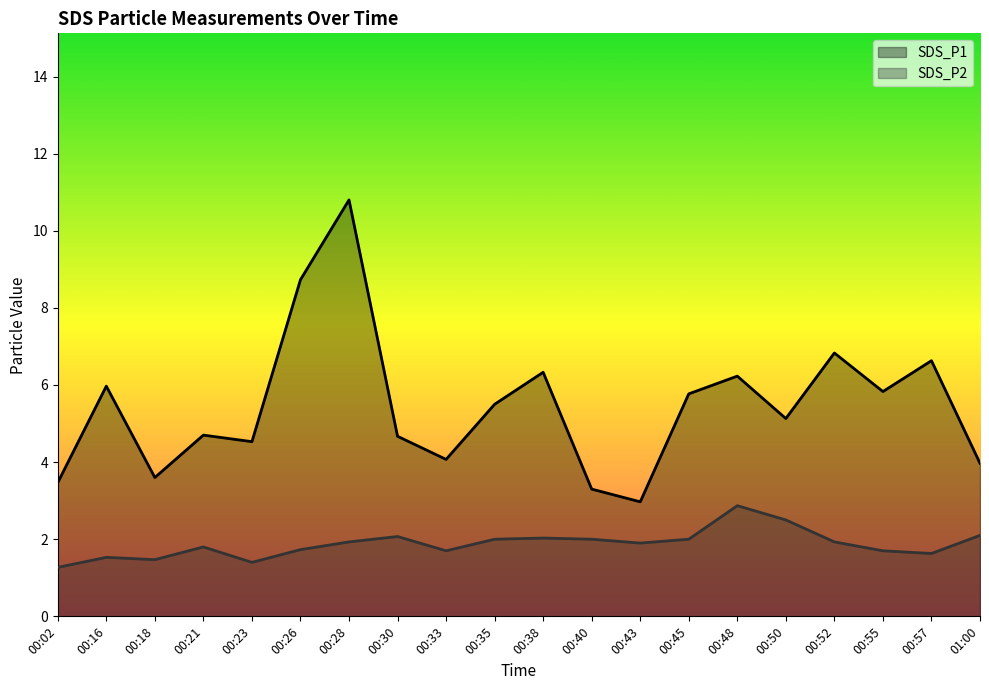

What is the spread (max minus min) of values at 01:00?

1.9